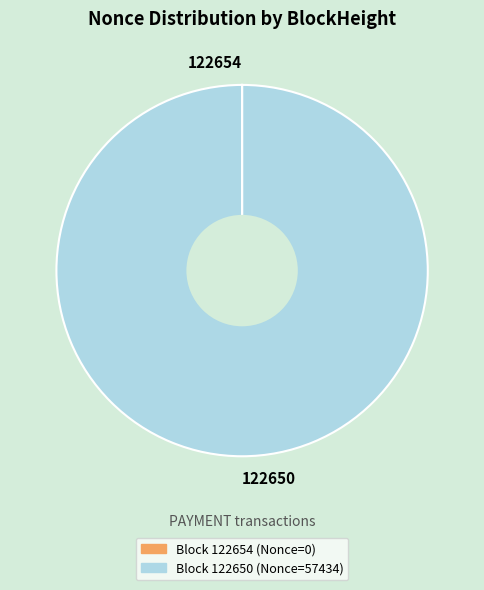

What is the largest slice in the pie chart?

122650